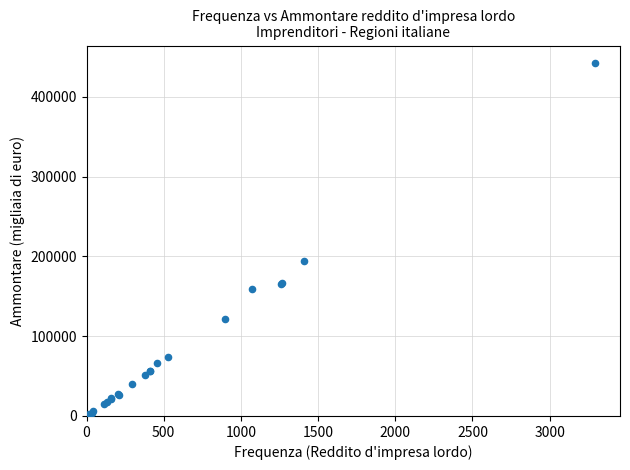

What Y value in the scatter plot is closest to 222554?

194071